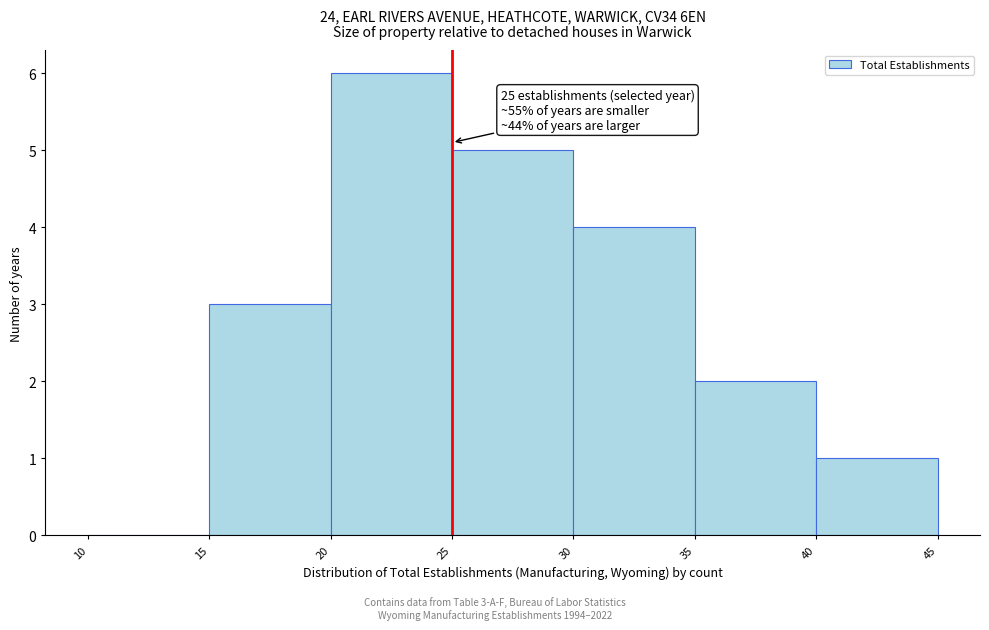

Which range on the x-axis has the tallest bar?

20 to 25